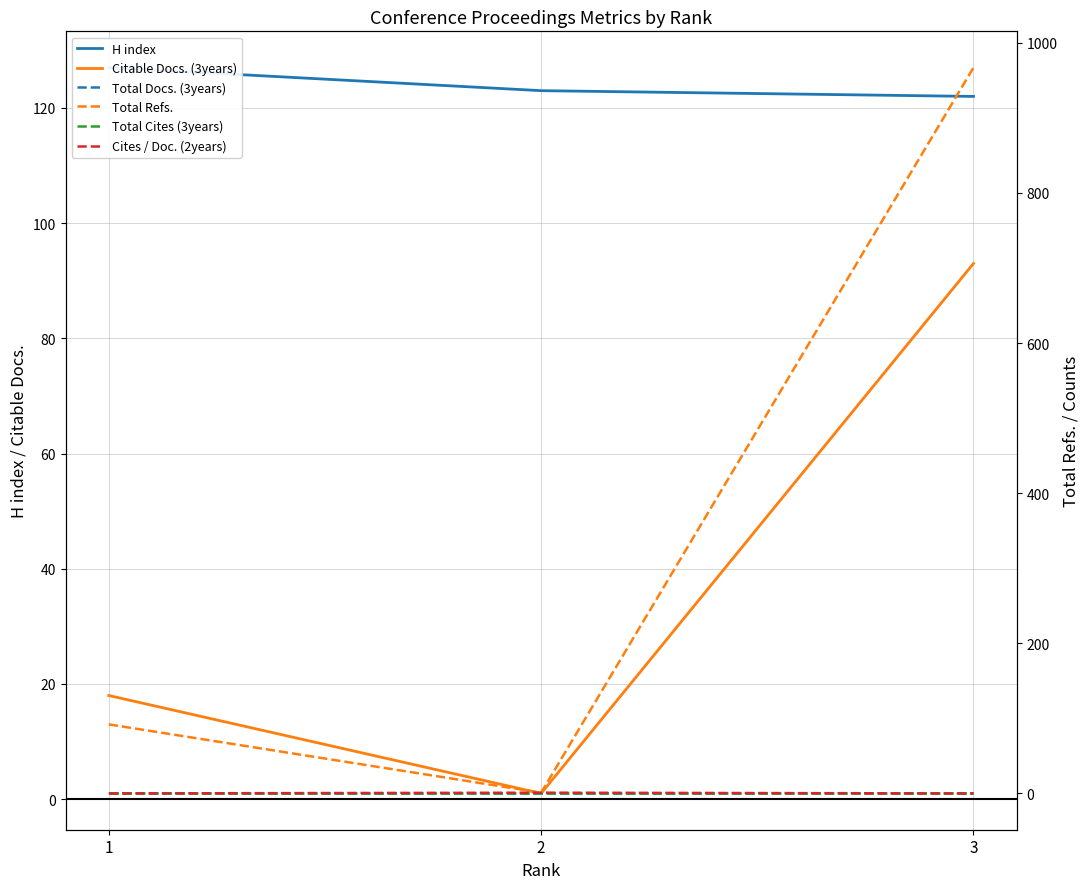

Where does the H index series first go above 123?

1